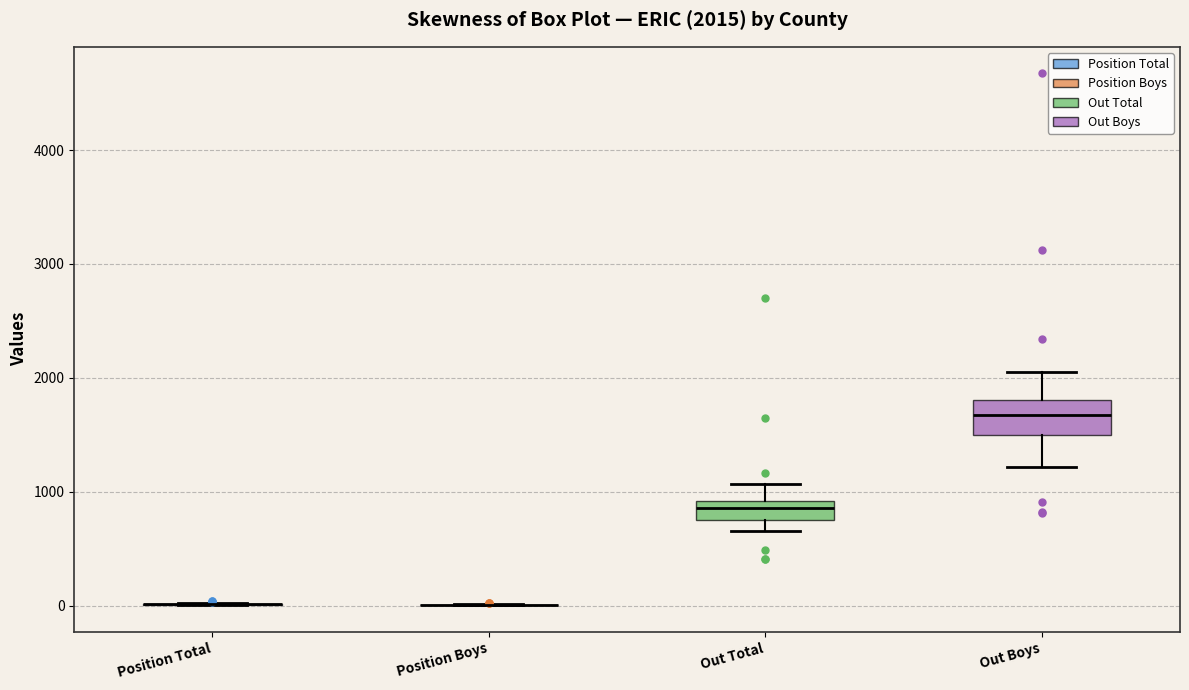

Which box is the tallest, from its lower edge to its upper edge?

Out Boys